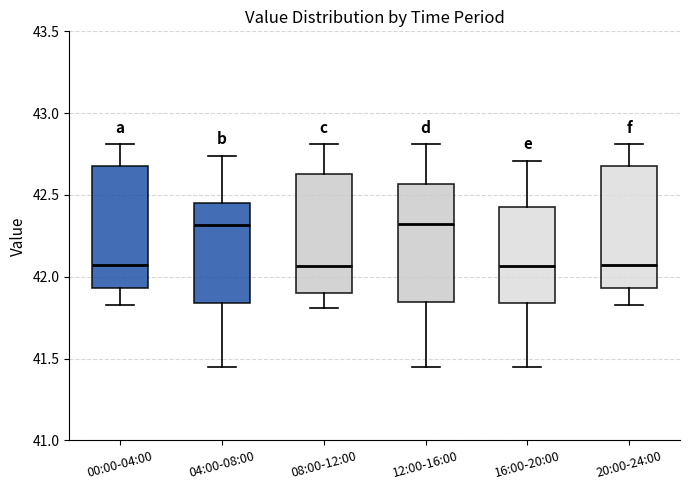

Where is the upper edge of the box for 12:00-16:00 on the y-axis? The values are not printed on the chart, so give them approximately, as read against the axis.

42.55